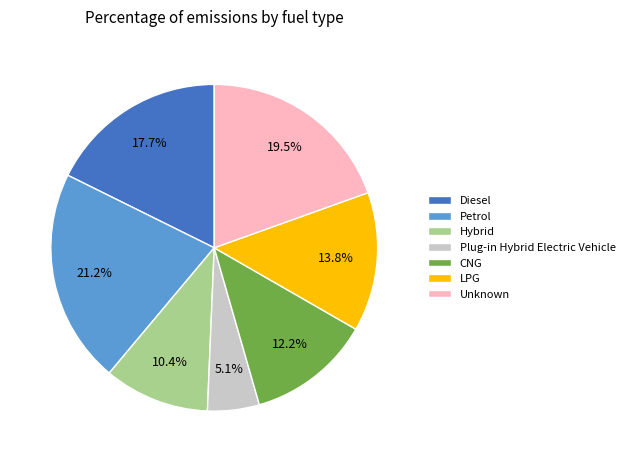

Is the sum of LPG and CNG greater than half?

No